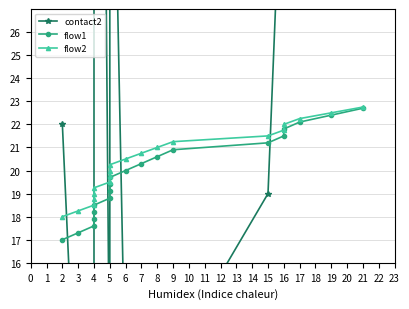

How many series are shown in this chart?

3